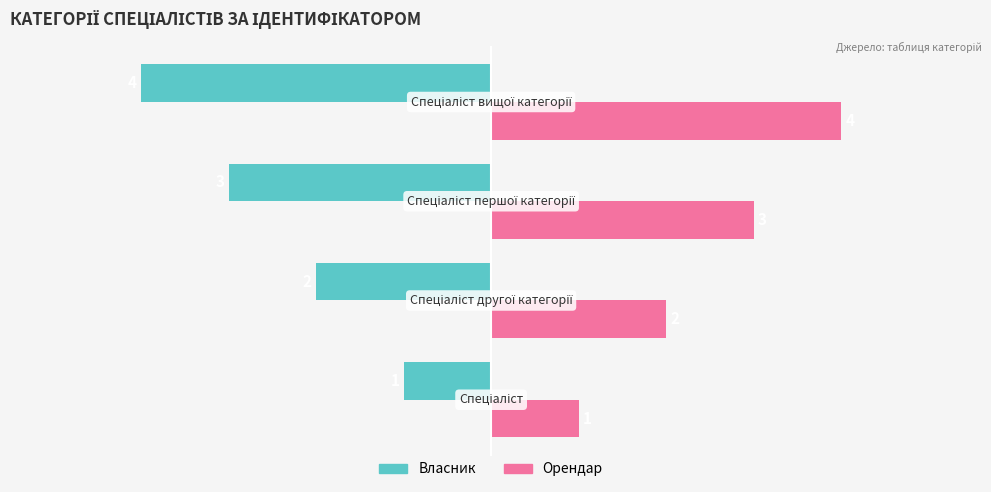

What is the sum of all Орендар values?

10